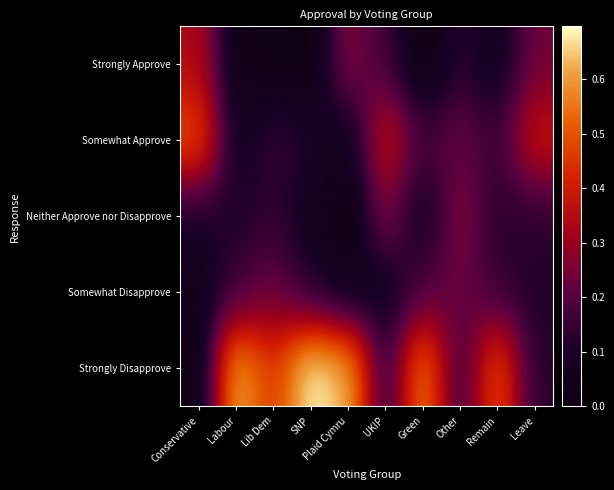

Count the number of data series in this chart.

5